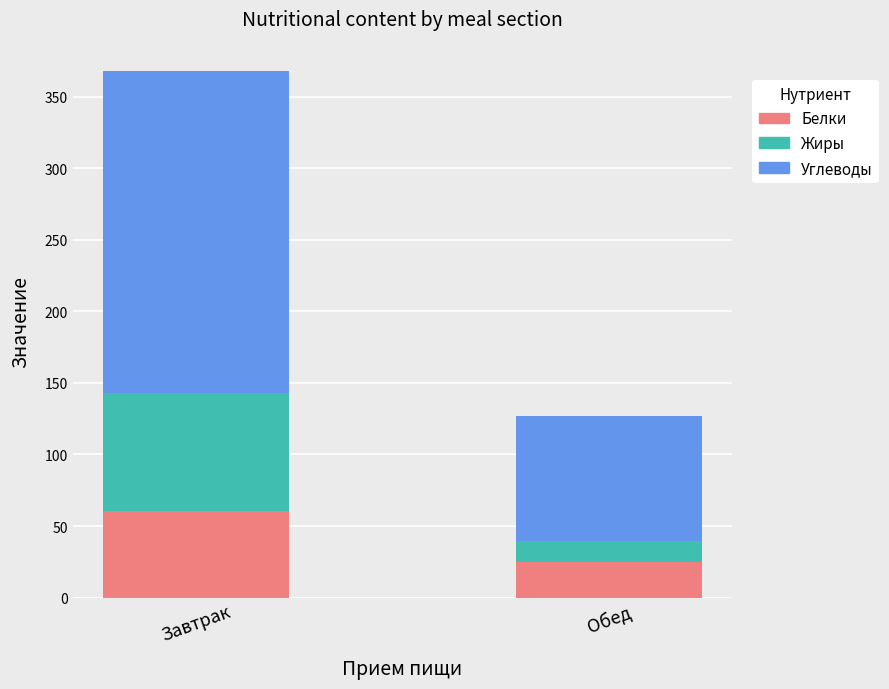

Is it true that Белки equals 60.8 at Завтрак?

True